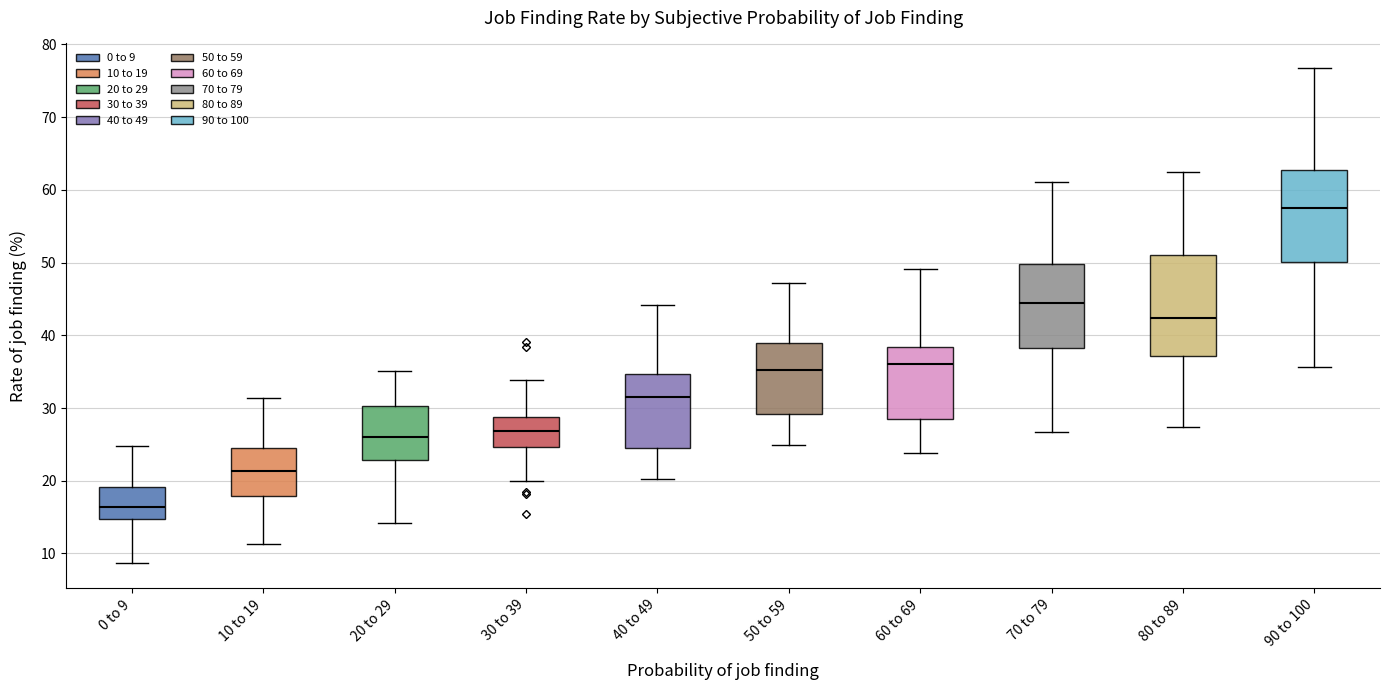

Reading left to right, read every box against the y-axis: the position of its median line, the range the box covers, and the ends of its whiskers. The values are not printed on the chart, so give them approximately, as read against the axis.

0 to 9: median 16, box 15 to 19, whiskers 9 to 25
10 to 19: median 21, box 18 to 24, whiskers 11 to 31
20 to 29: median 26, box 23 to 30, whiskers 14 to 35
30 to 39: median 27, box 25 to 29, whiskers 20 to 34
40 to 49: median 31, box 24 to 35, whiskers 20 to 44
50 to 59: median 35, box 29 to 39, whiskers 25 to 47
60 to 69: median 36, box 29 to 38, whiskers 24 to 49
70 to 79: median 44, box 38 to 50, whiskers 27 to 61
80 to 89: median 42, box 37 to 51, whiskers 27 to 62
90 to 100: median 58, box 50 to 63, whiskers 36 to 77